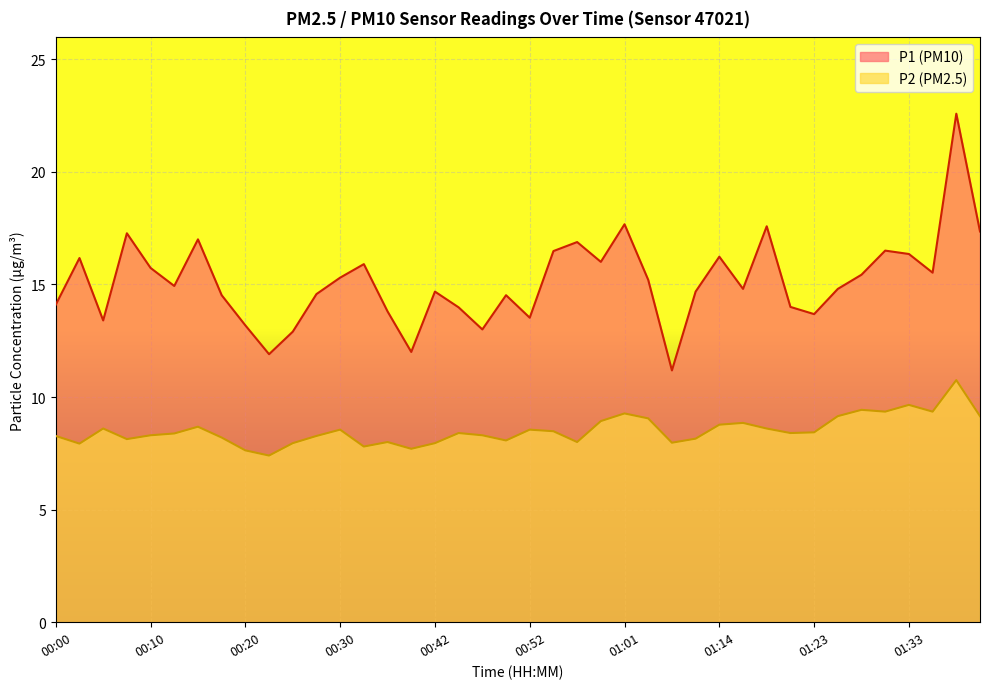

How many values in the P1 series are below 14?

11